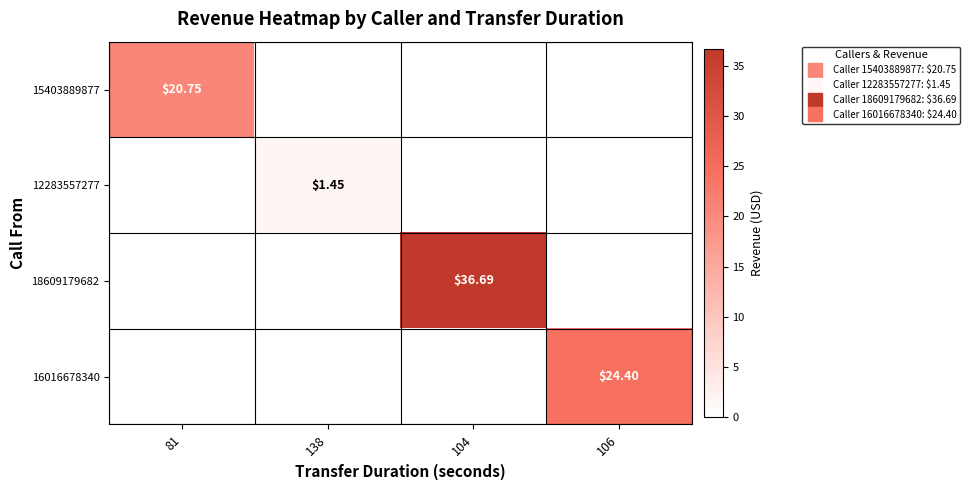

Which label corresponds to the smallest value in the chart?

138